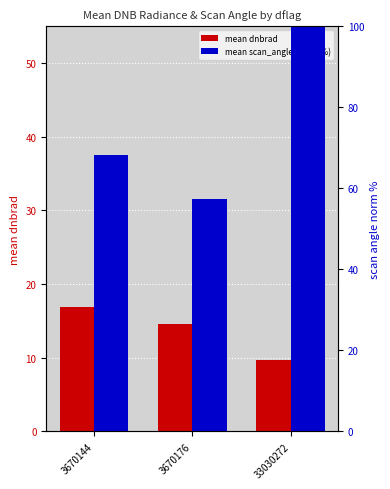

List the series in order of their overall mean, lowest first.

mean dnbrad, mean scan_angle (norm %)